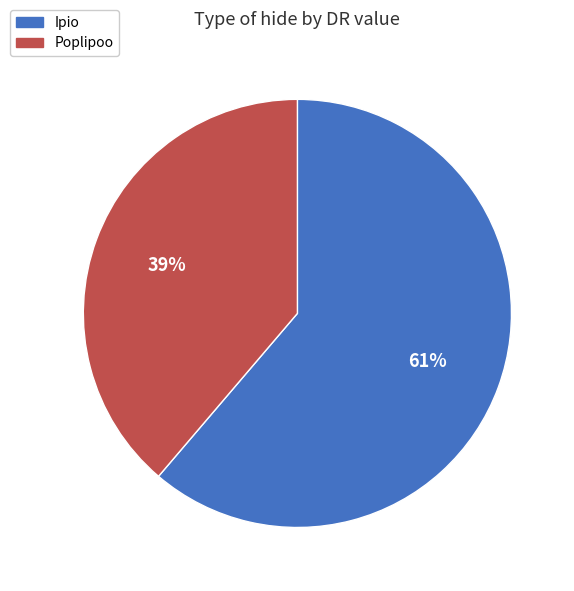

What is the smallest slice in the pie chart?

Poplipoo